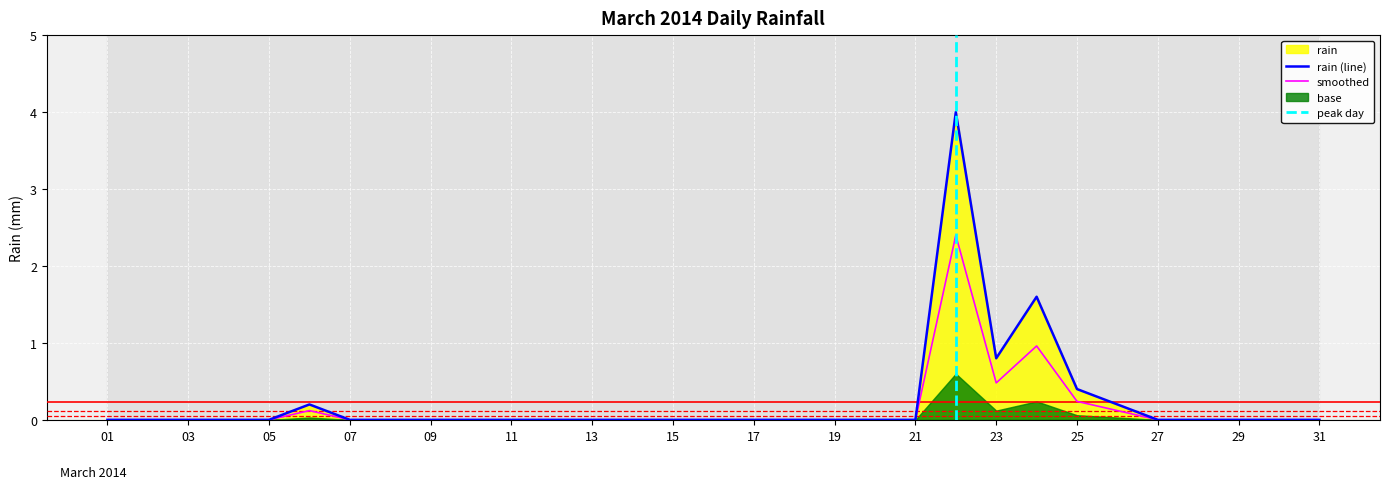

How many positive values does the rain (line) series have?

6